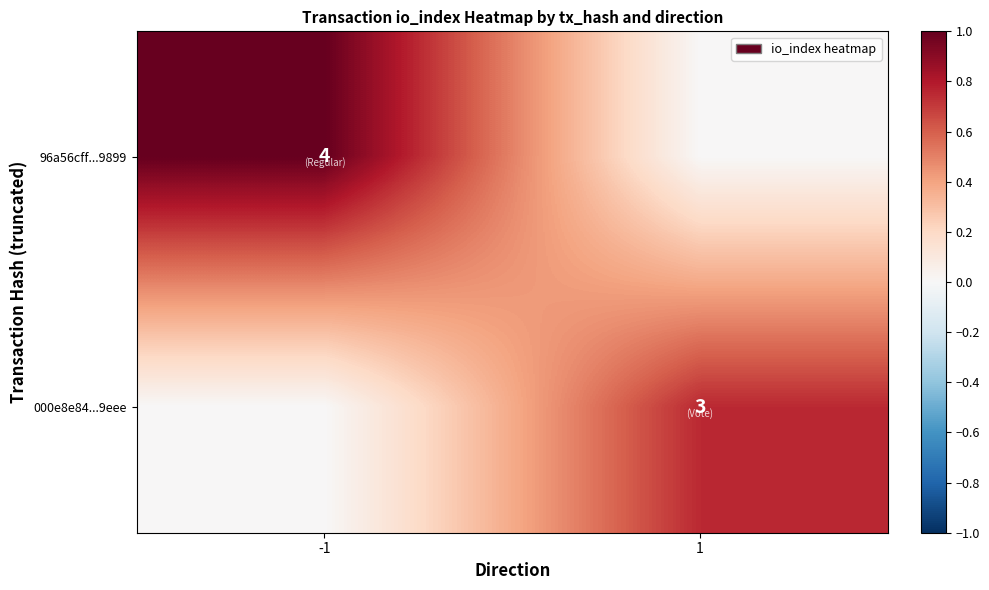

At how many categories does at least one series exceed 0?

2